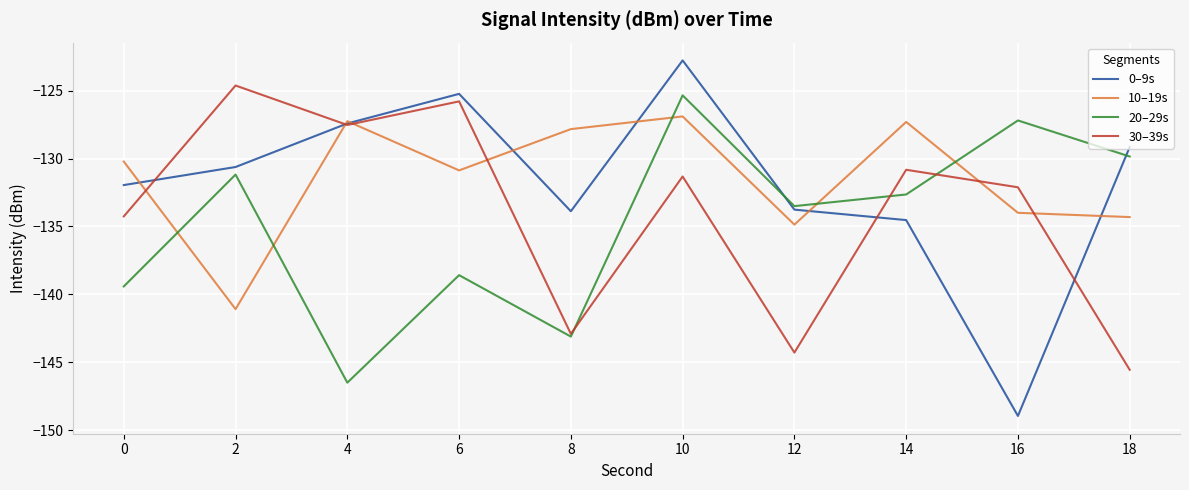

Which series has the widest spread of values?

0–9s